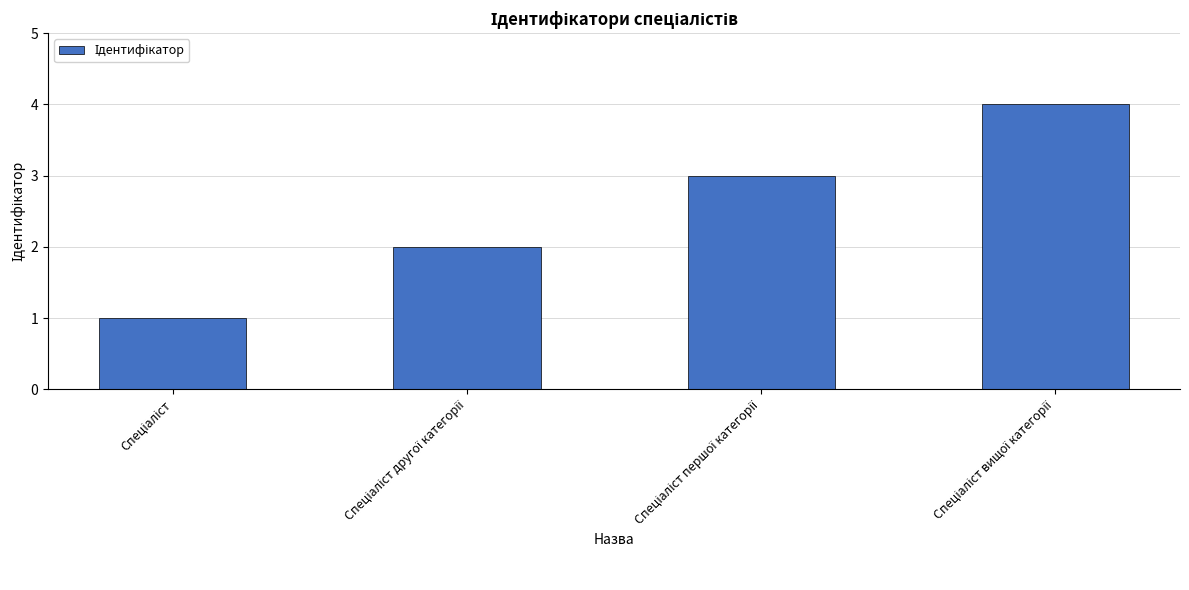

What is the maximum value shown in the chart?

4